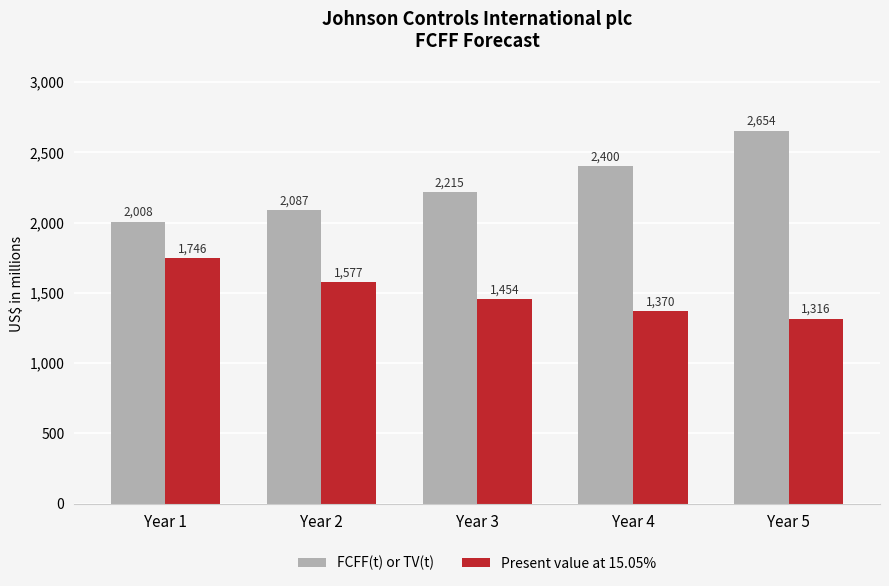

The value of FCFF(t) or TV(t) at Year 5 is 2654. True or false?

True